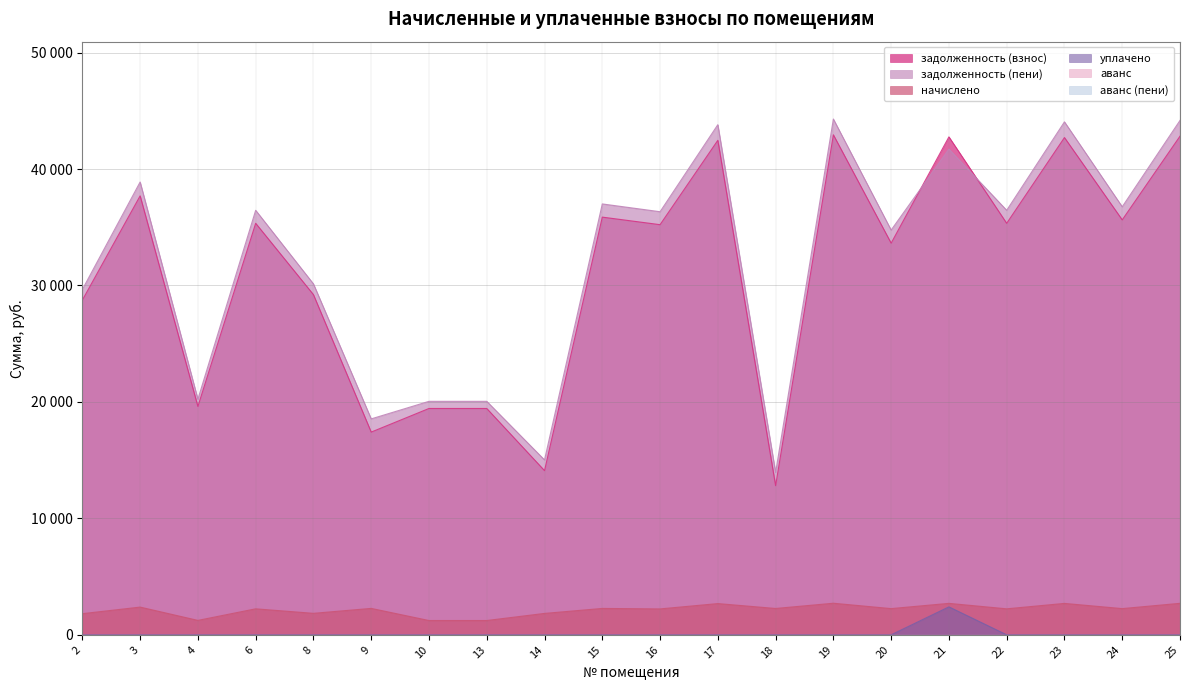

True or false: задолженность (пени) and начислено cross at least once.

False